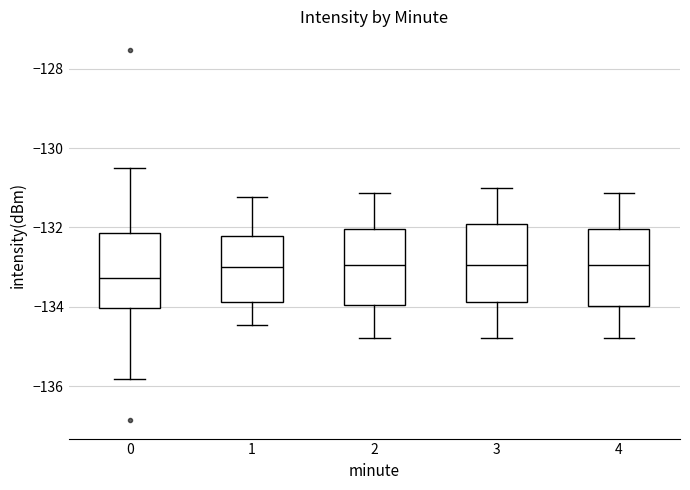

Where does the upper whisker of the box at x = 1 end on the y-axis? The values are not printed on the chart, so give them approximately, as read against the axis.

-131.2